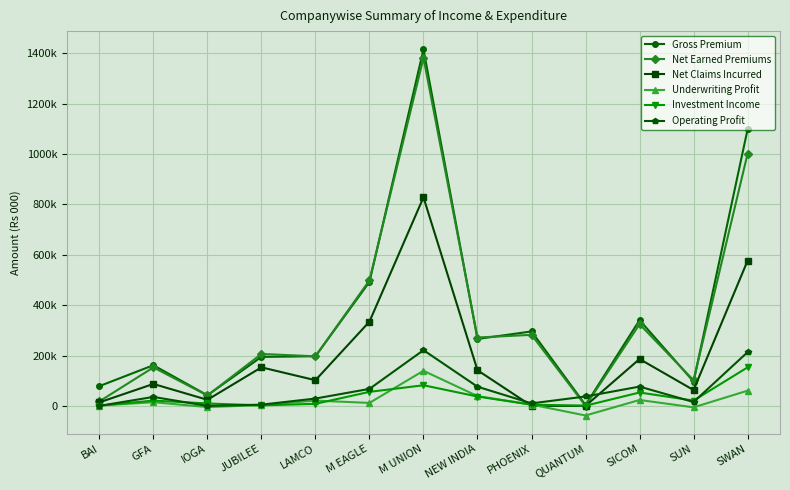

The Underwriting Profit series shows 11809.4 at M EAGLE. True or false?

True